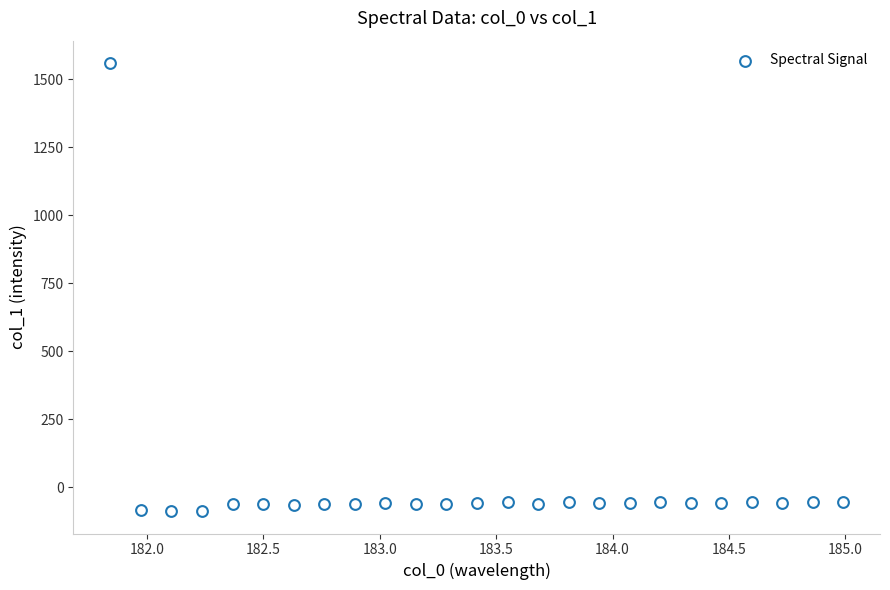

What is the range of Y values (max minus min)?

1646.2